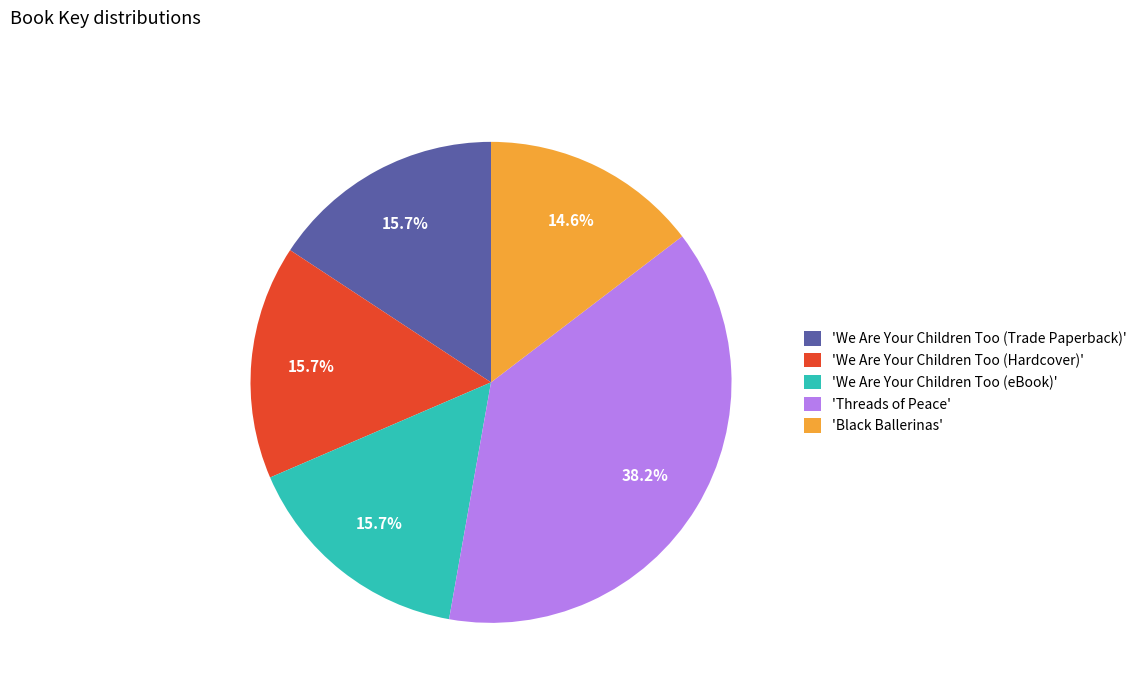

What is the smallest slice in the pie chart?

'Black Ballerinas'